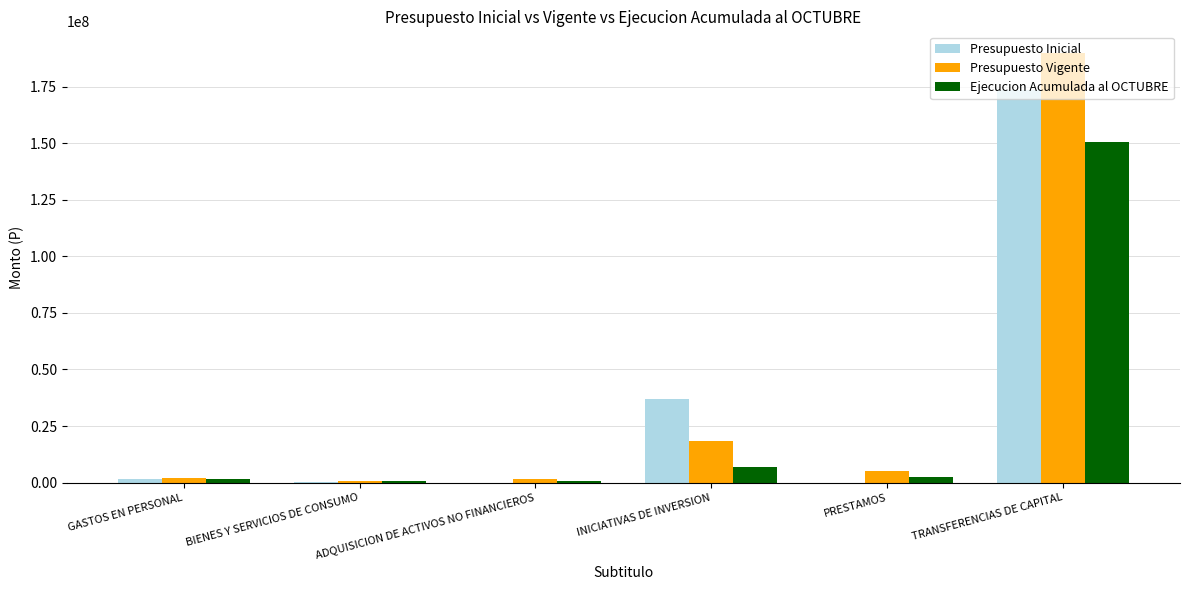

At which category is the sum across all series the highest?

TRANSFERENCIAS DE CAPITAL